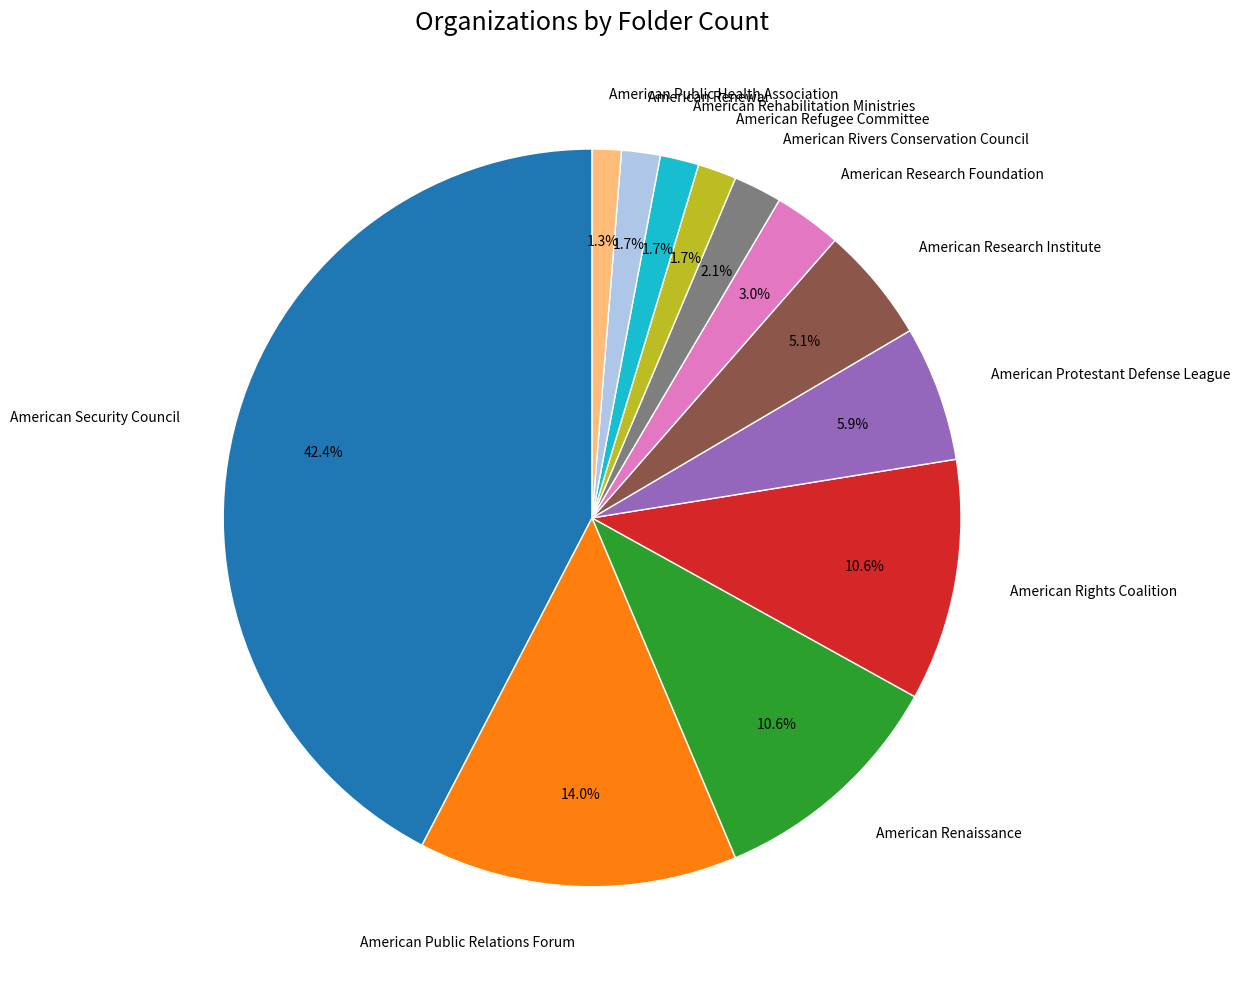

Is the sum of American Rivers Conservation Council and American Renewal greater than half?

No